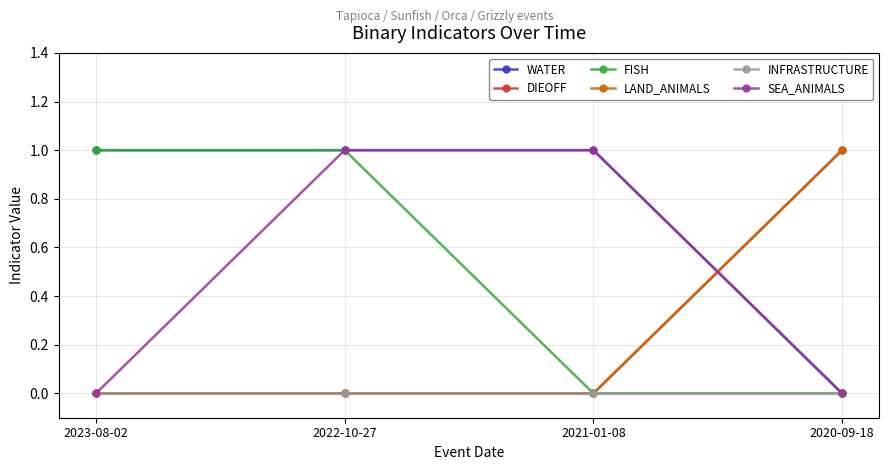

Is this an area chart (filled region under the line)?

No